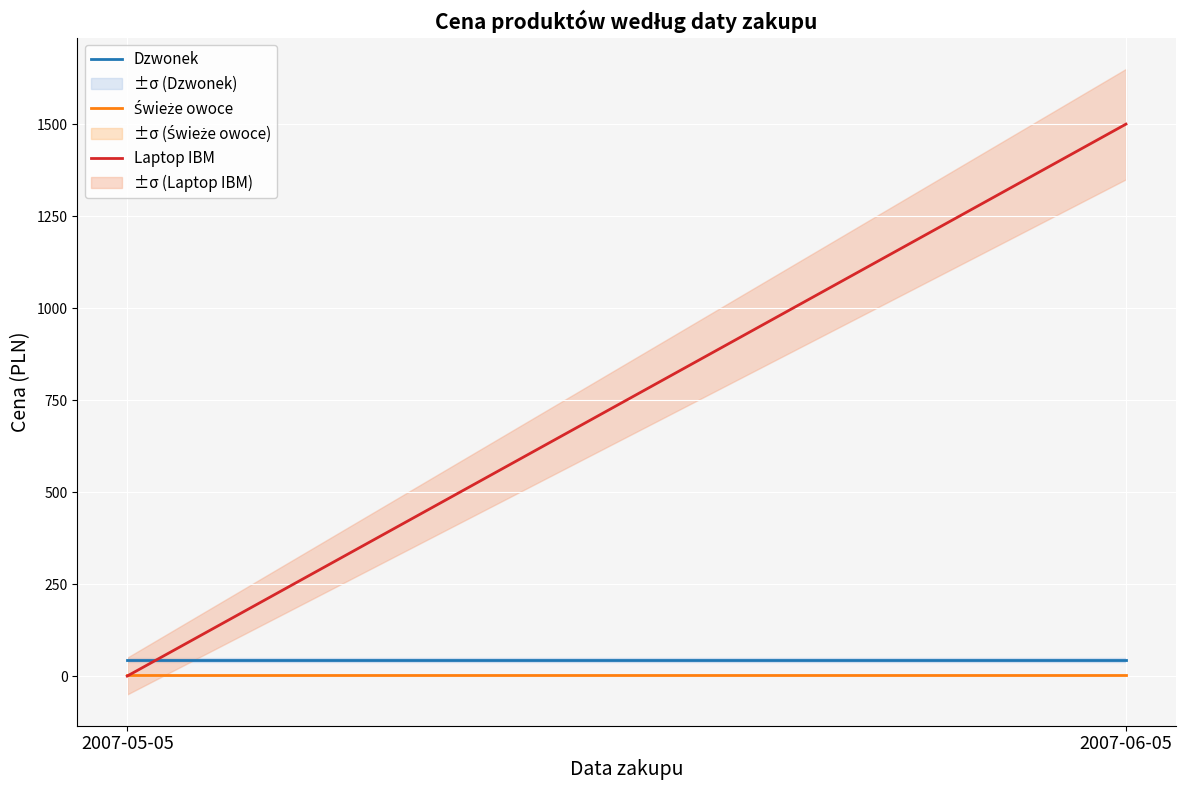

Rank the categories by Laptop IBM value from highest to lowest.

2007-06-05, 2007-05-05